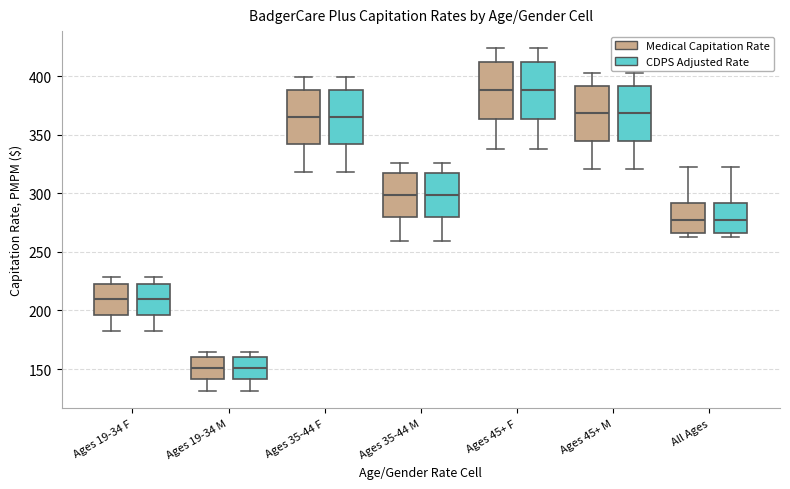

Where is the lower edge of the box for Ages 35-44 M (Medical Capitation Rate) on the y-axis? The values are not printed on the chart, so give them approximately, as read against the axis.

280